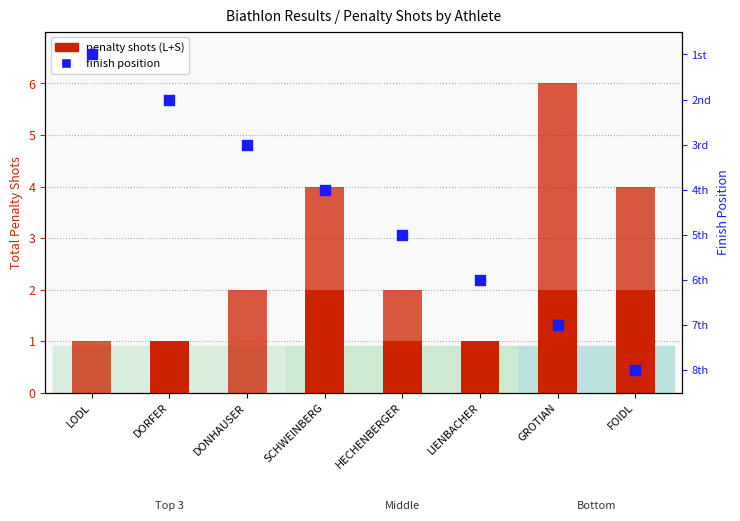

Is the value of Finish position at SCHWEINBERG greater than the value of S (Stehend) at LIENBACHER?

Yes